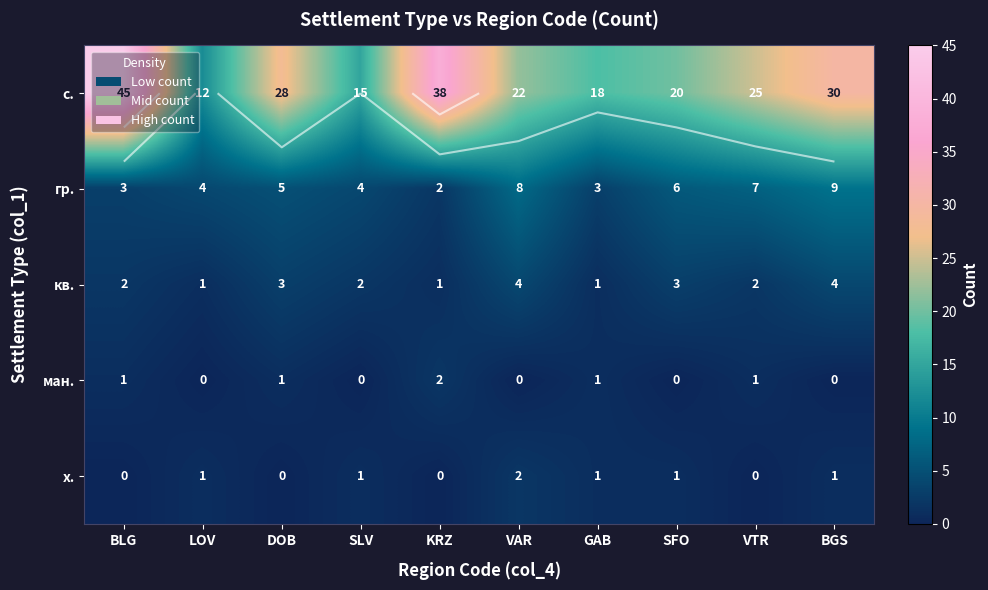

How many distinct data groups are displayed?

5